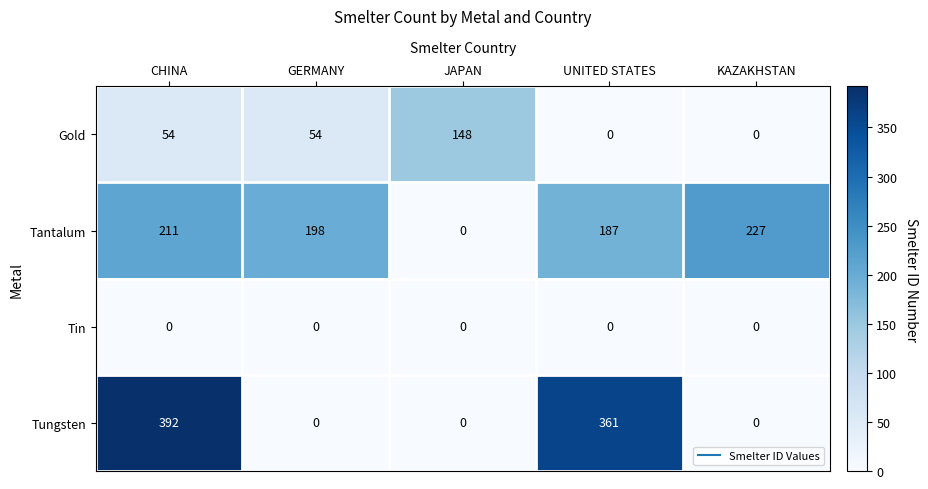

Rank the categories by Tantalum value from highest to lowest.

KAZAKHSTAN, CHINA, GERMANY, UNITED STATES, JAPAN